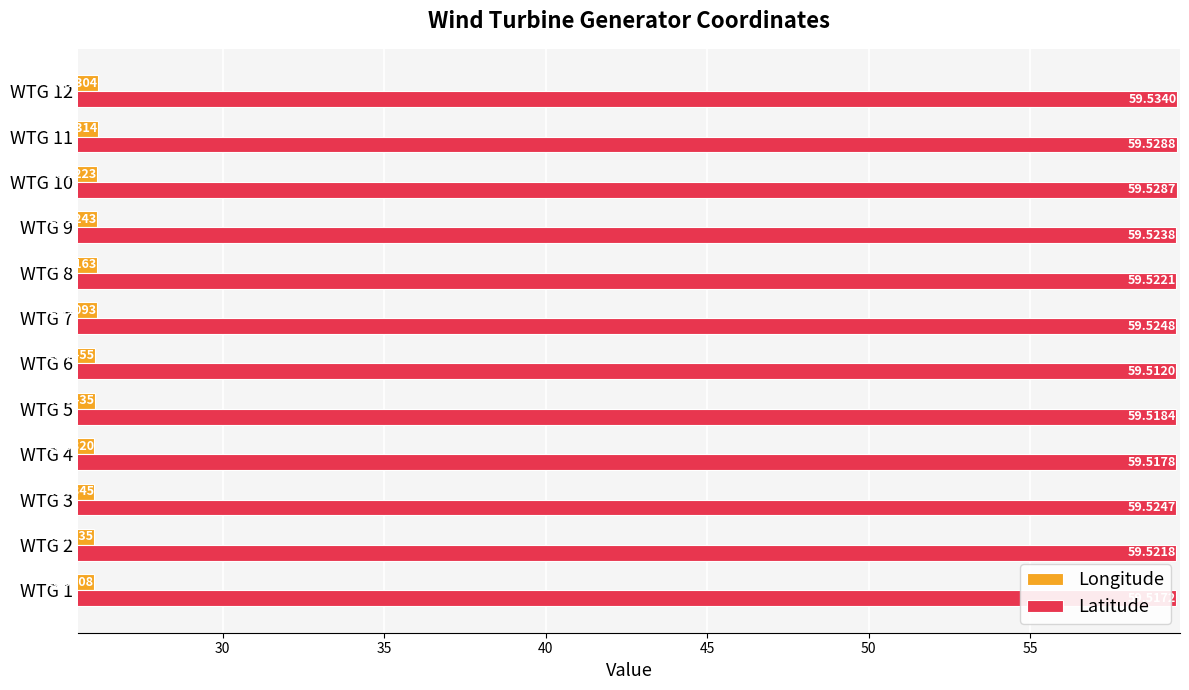

What is the spread (max minus min) of values at WTG 8?

33.4